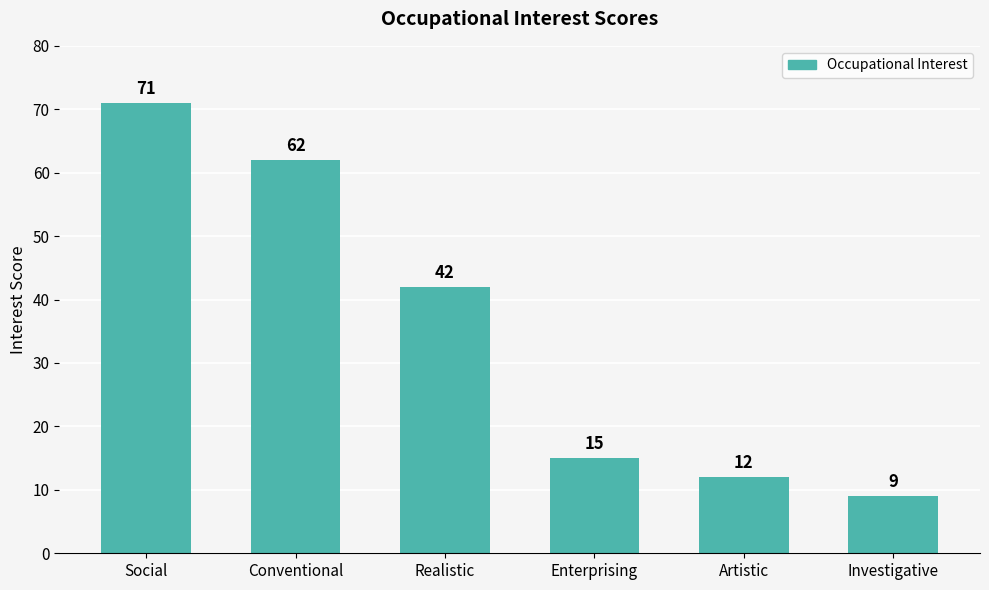

List the labels in order of value, smallest first.

Investigative, Artistic, Enterprising, Realistic, Conventional, Social